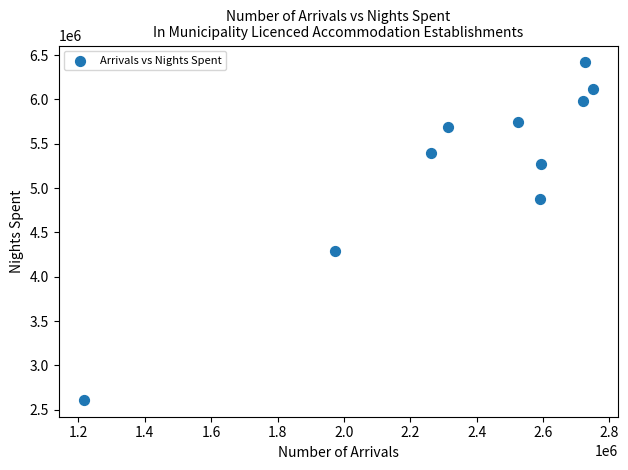

What is the average X value?

2367897